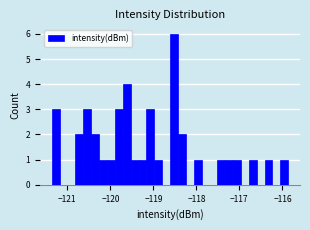

Around what value on the x-axis is the tallest bar? Give the approximate position of its centre, as read against the axis.

-118.5